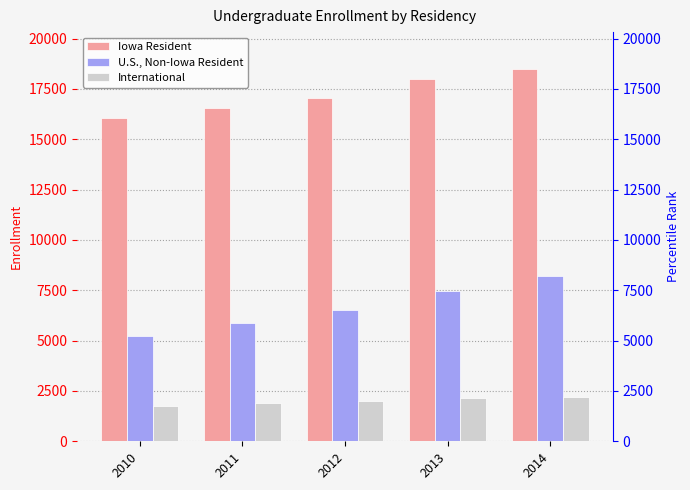

The Iowa Resident series shows 16084 at 2010. True or false?

True